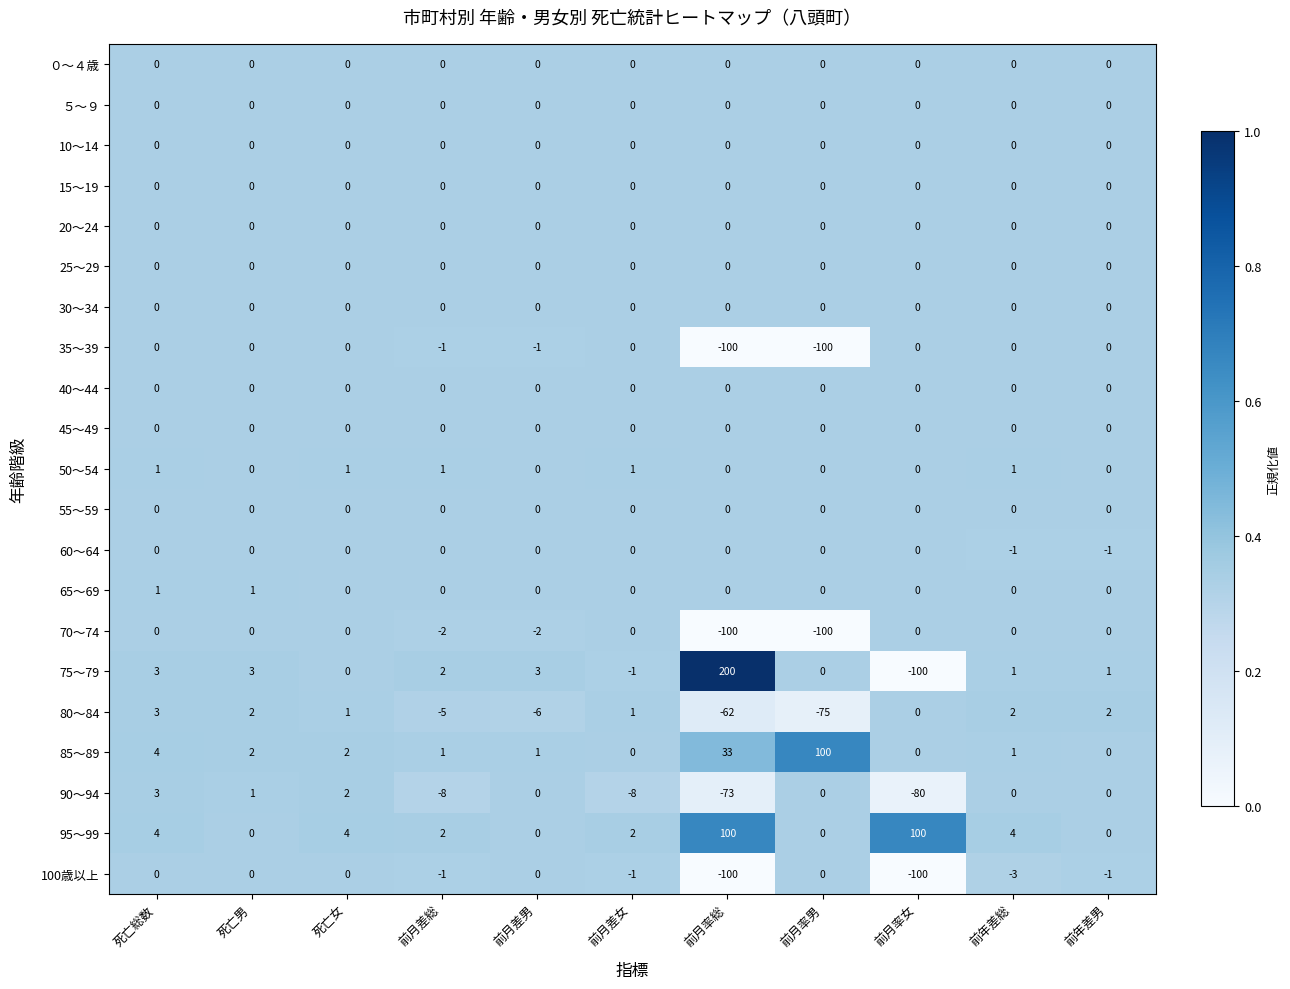

True or false: 80～84 has a value of -75 at 前月率男.

True